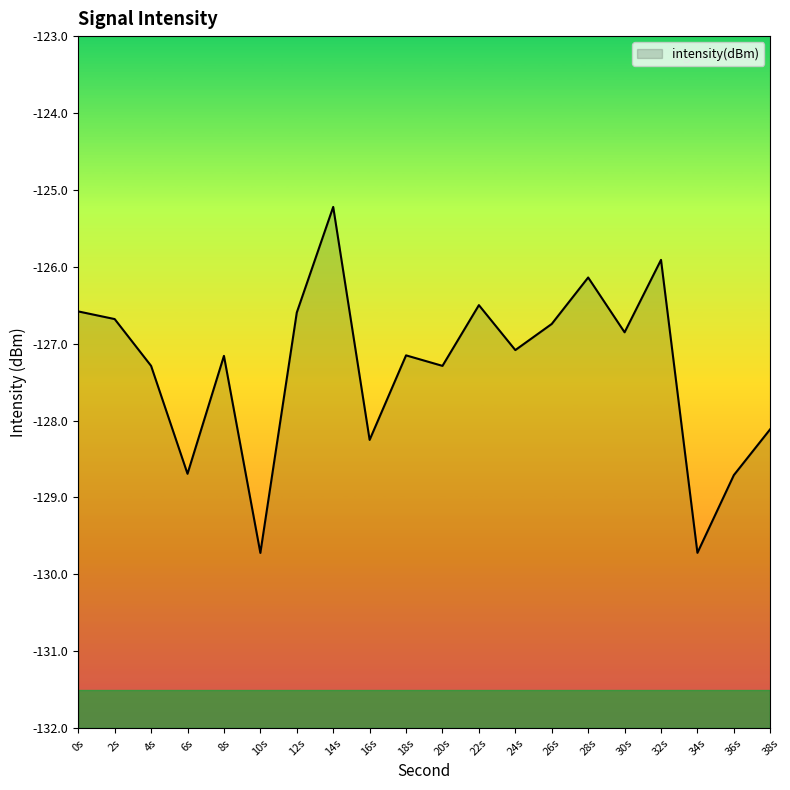

Reading left to right, transcribe all the data shown in this chart.

0s=-126.6	2s=-126.7	4s=-127.3	6s=-128.7	8s=-127.2	10s=-129.7	12s=-126.6	14s=-125.2	16s=-128.3	18s=-127.2	20s=-127.3	22s=-126.5	24s=-127.1	26s=-126.7	28s=-126.1	30s=-126.9	32s=-125.9	34s=-129.7	36s=-128.7	38s=-128.1